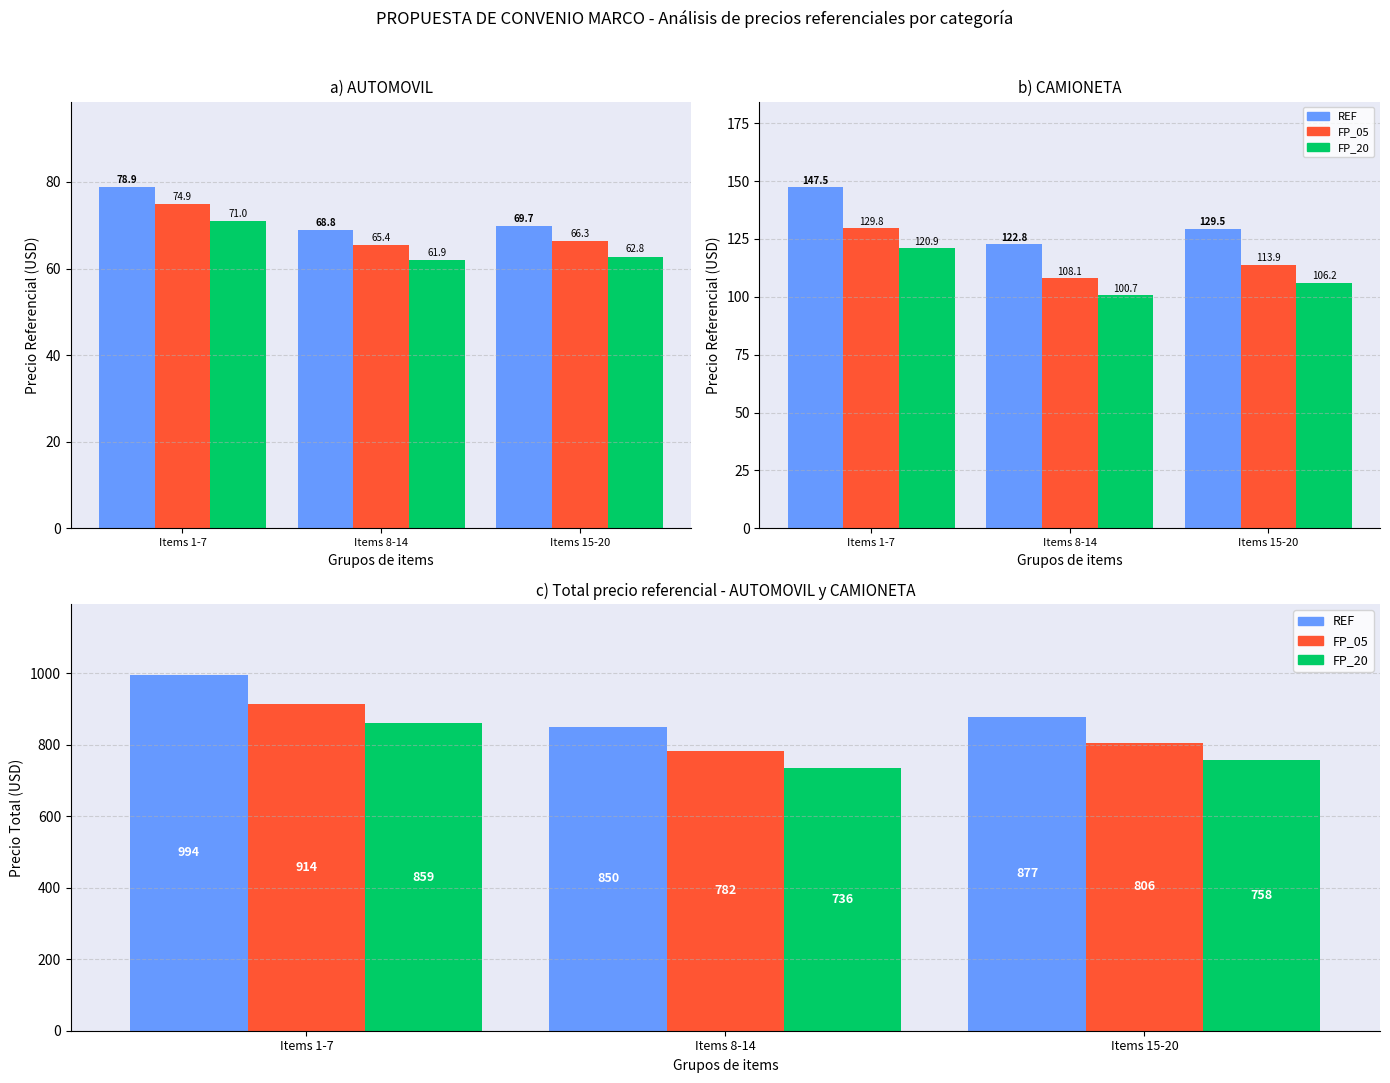

At which category is the sum across all series the highest?

Items 1-7